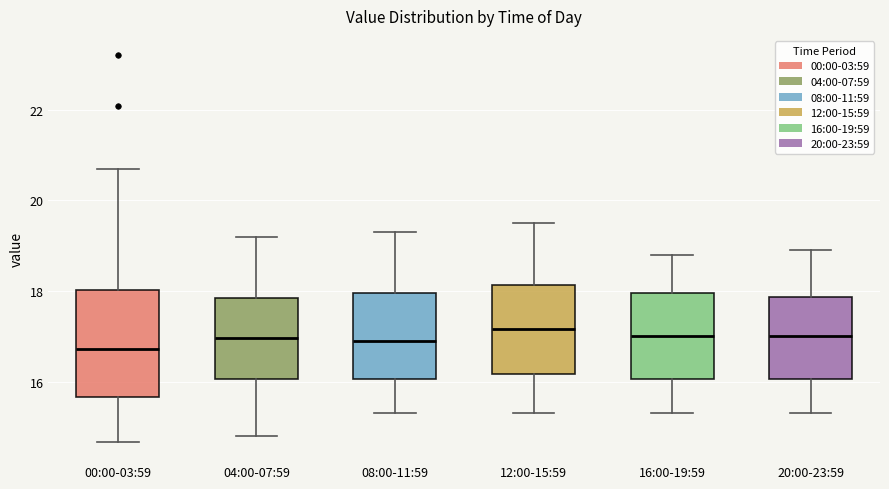

Where is the upper edge of the box for 00:00-03:59 on the y-axis? The values are not printed on the chart, so give them approximately, as read against the axis.

18.0